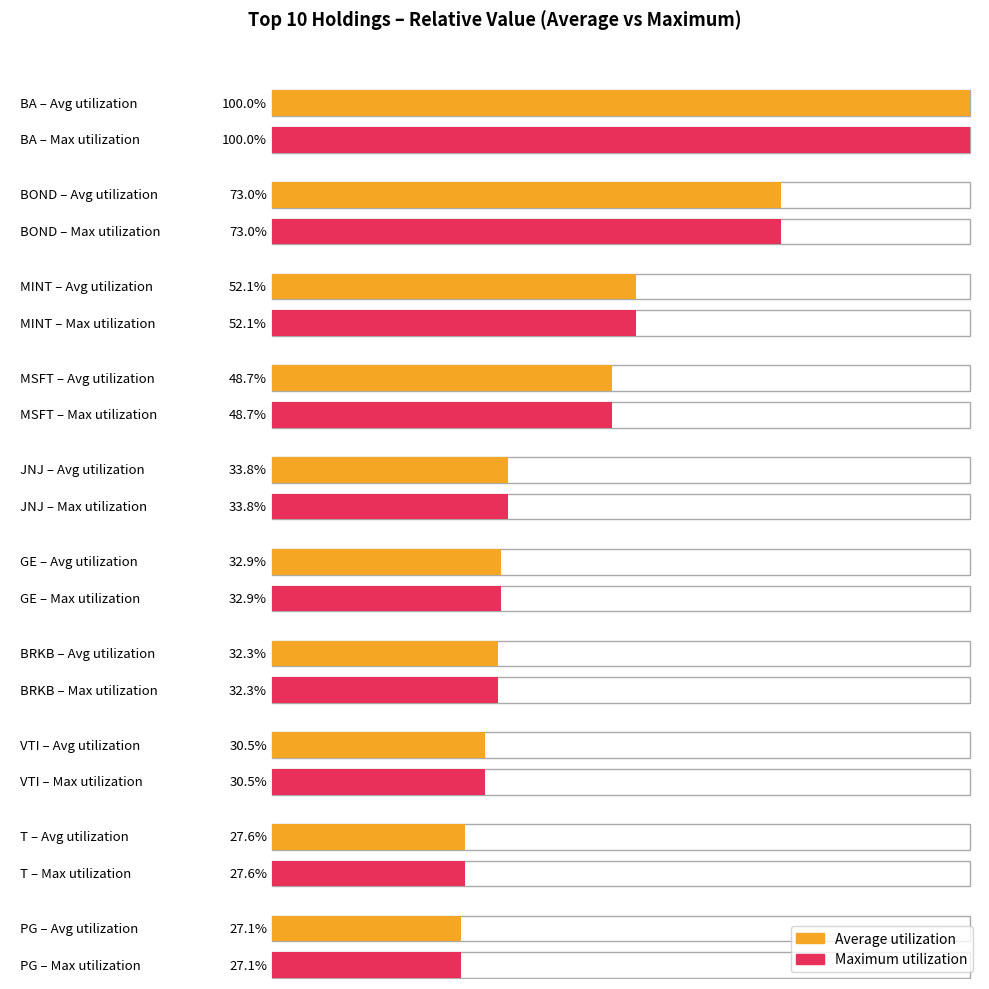

What is the label of the 6th bar from the right?

JNJ